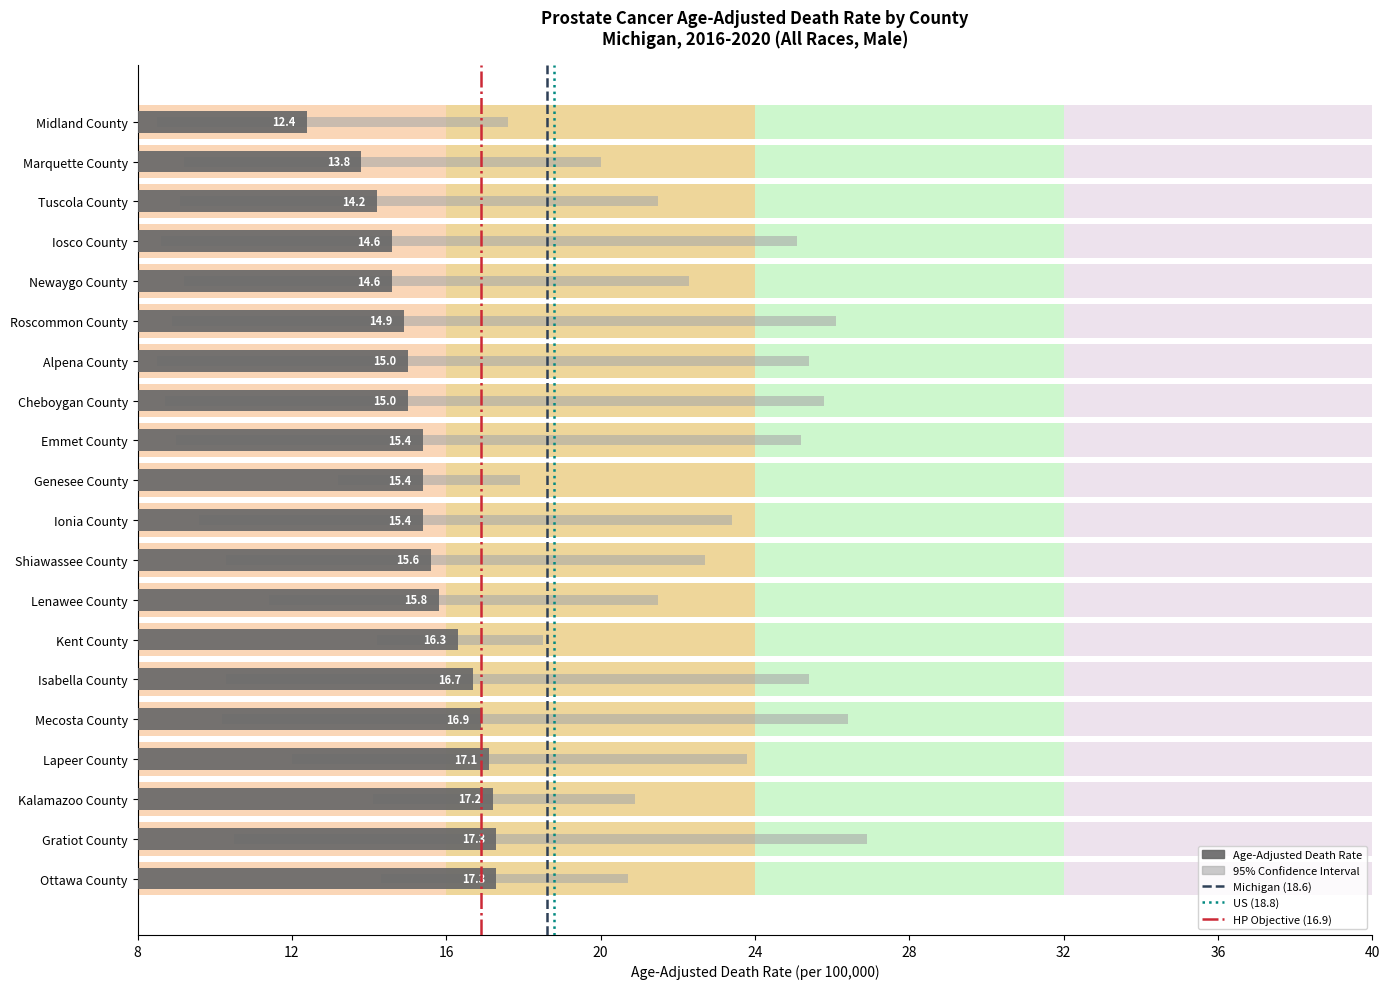

What is the sum of all Age-Adjusted Death Rate values?

310.9